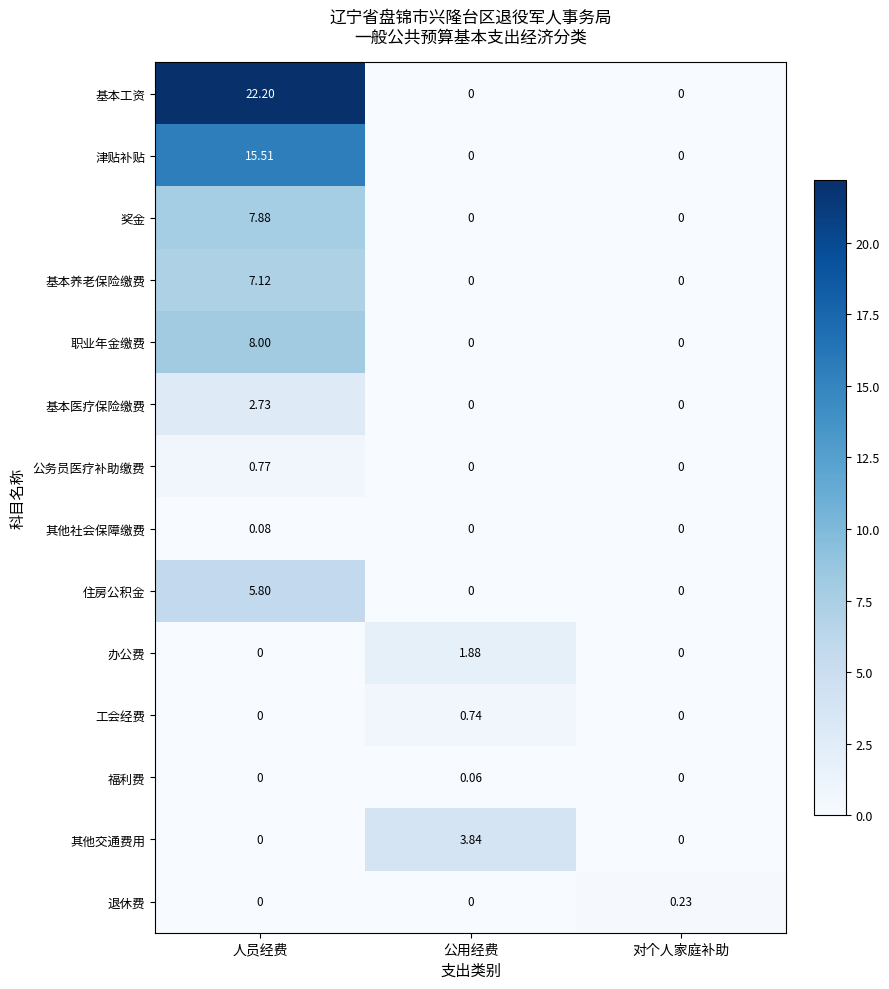

Count the number of categories in the chart.

3